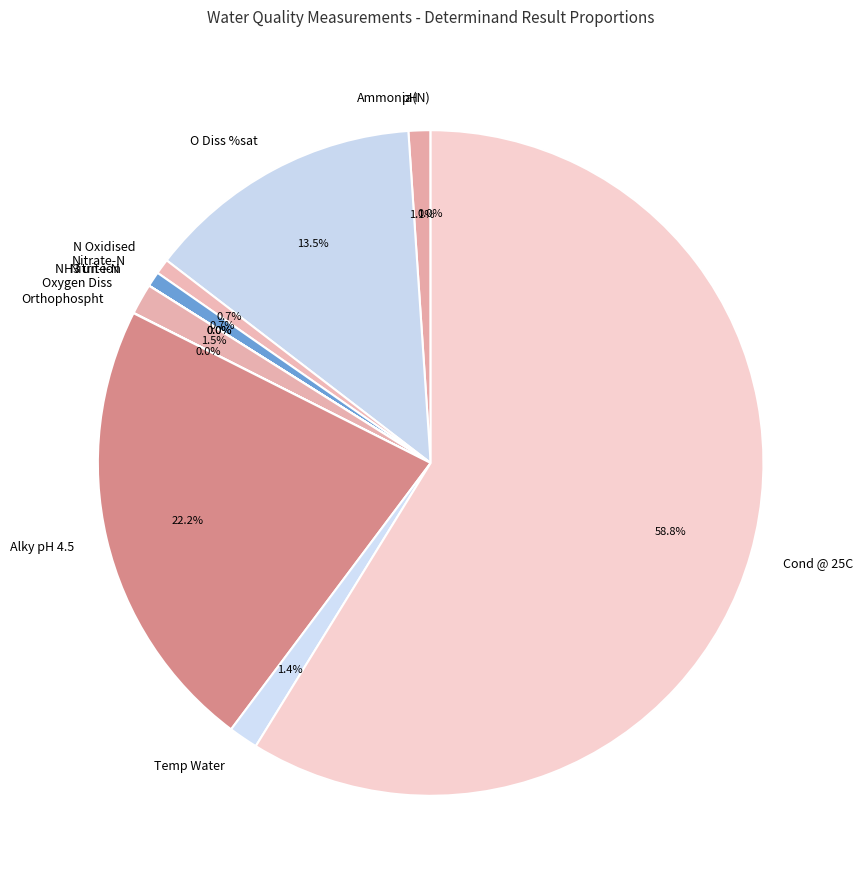

What is the largest slice in the pie chart?

Cond @ 25C